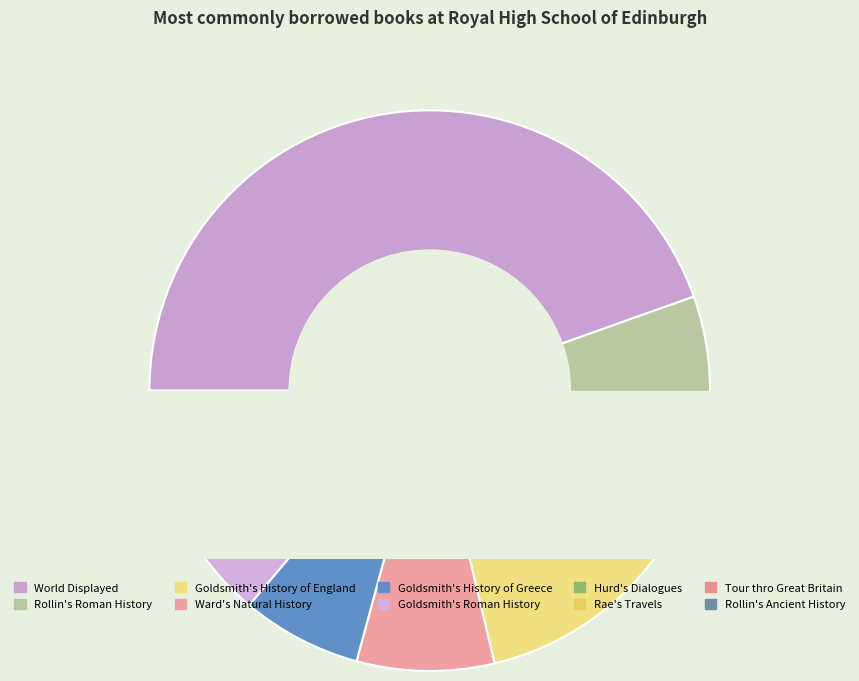

Does World Displayed represent more than half of the total?

No